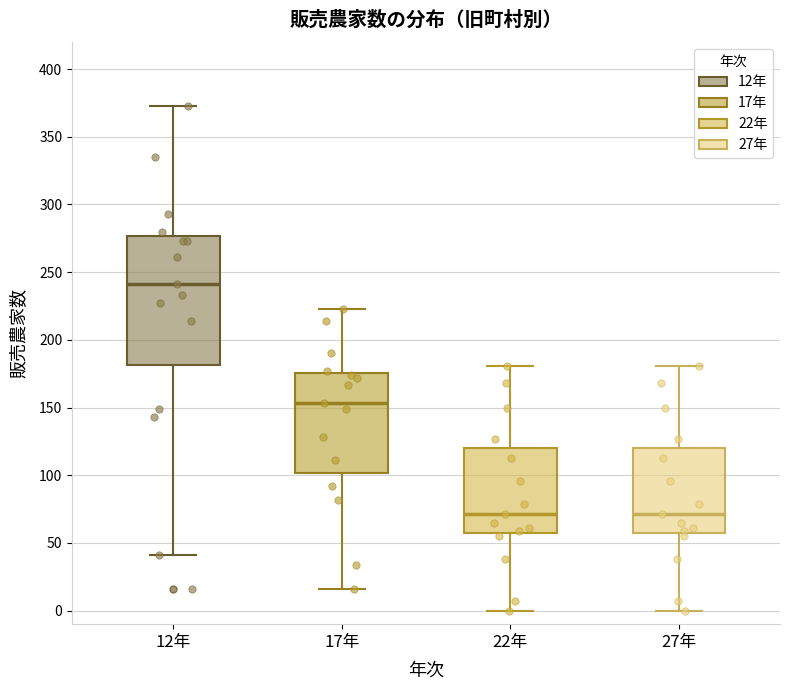

Reading left to right, transcribe this box plot: for each box, give where its median line is, the range the box spans, and where its two whiskers end, as read against the y-axis. The values are not printed on the chart, so give them approximately, as read against the axis.

12年: median 240, box 180 to 275, whiskers 40 to 375
17年: median 155, box 100 to 175, whiskers 15 to 225
22年: median 70, box 55 to 120, whiskers 0 to 180
27年: median 70, box 55 to 120, whiskers 0 to 180